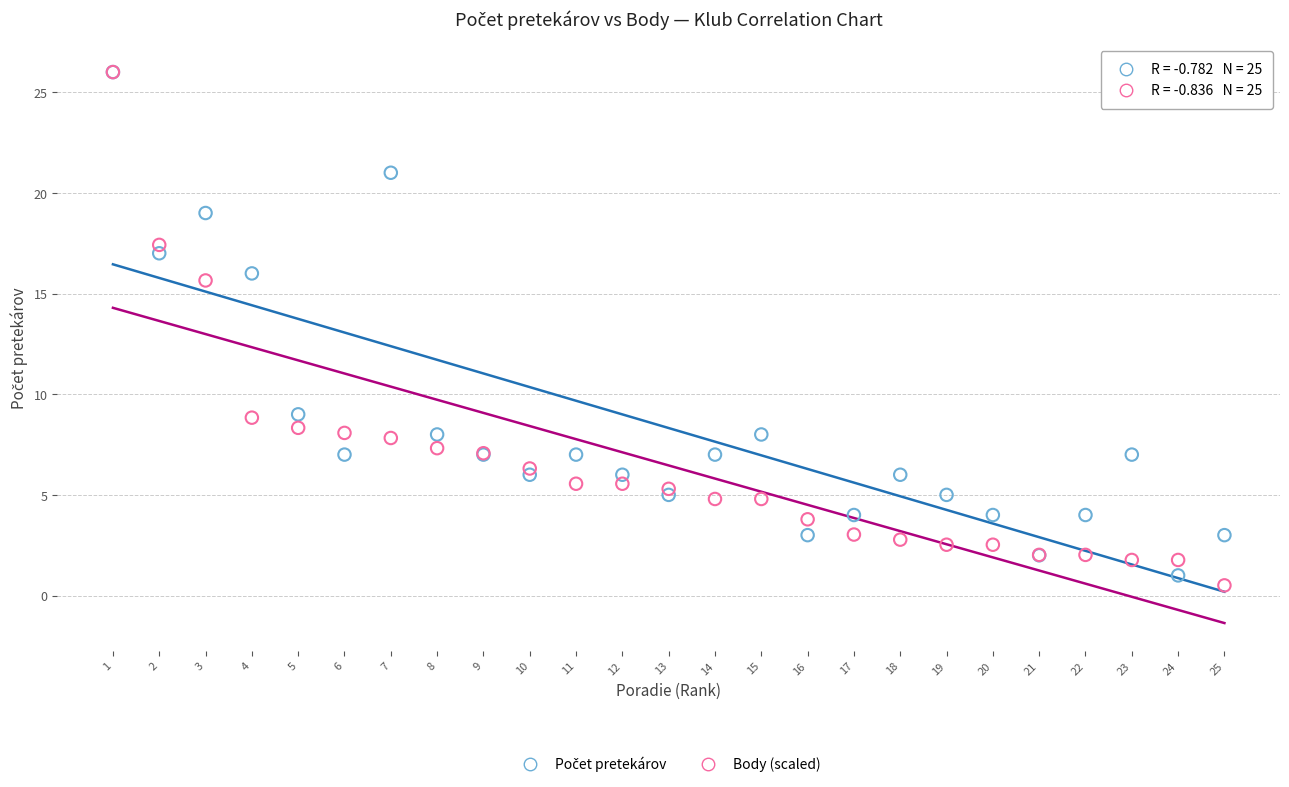

Which series has the largest Y range (max minus min)?

Body (scaled)